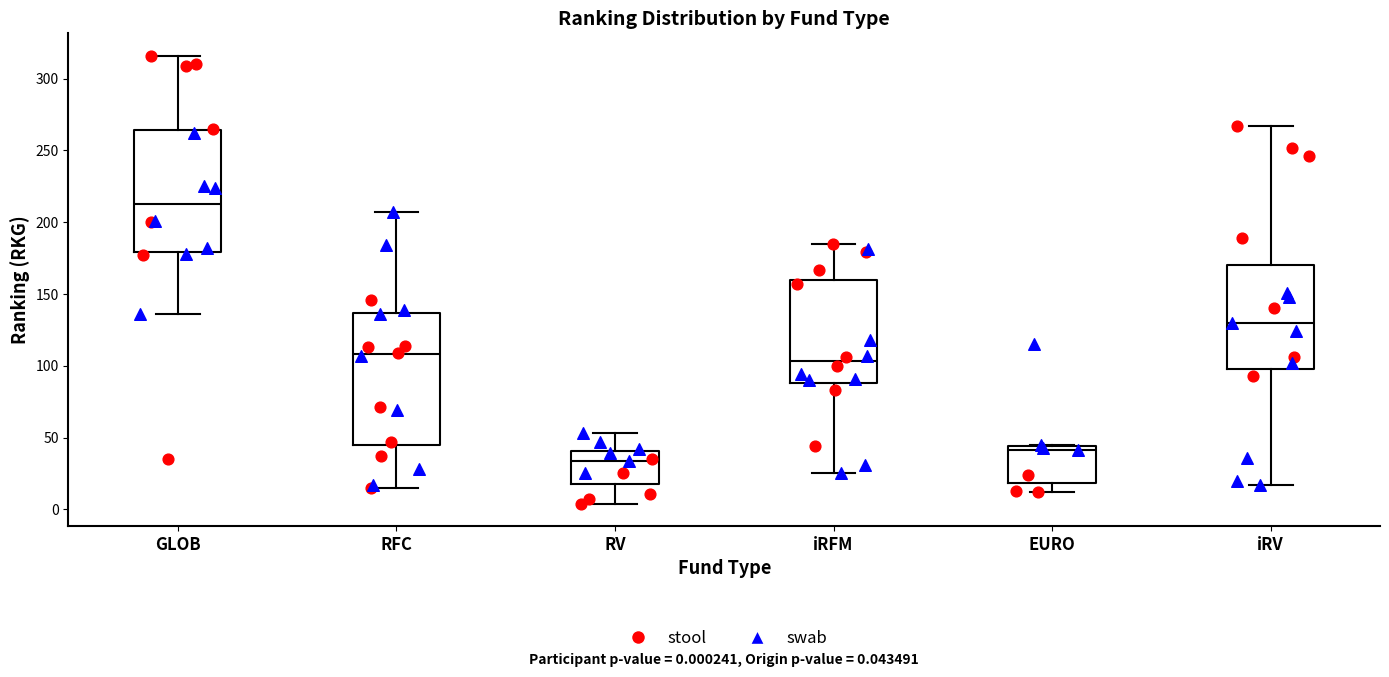

Which box's median line is the highest?

GLOB